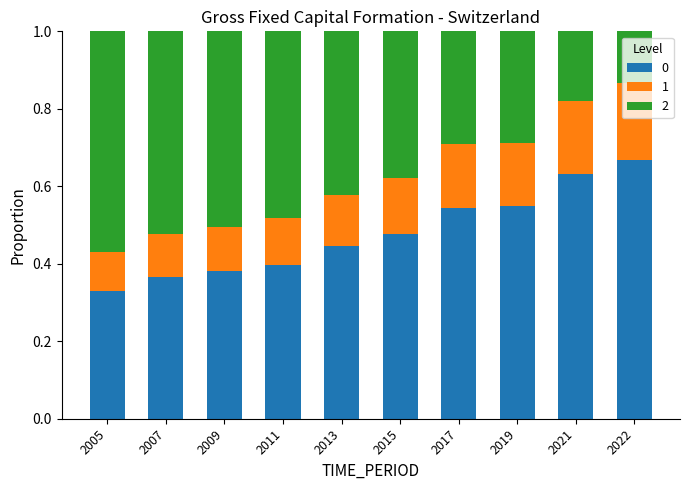

At how many categories does at least one series exceed 0?

10